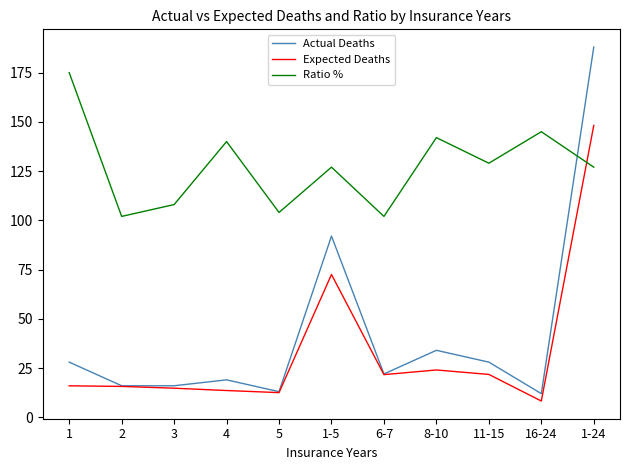

How many series are shown in this chart?

3